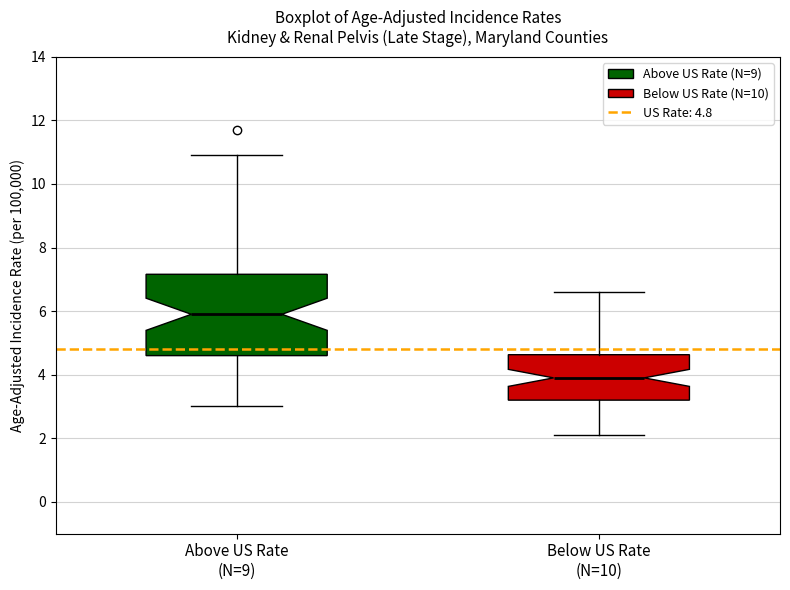

Reading left to right, transcribe this box plot: for each box, give where its median line is, the range the box spans, and where its two whiskers end, as read against the y-axis. The values are not printed on the chart, so give them approximately, as read against the axis.

Above US Rate (N=9): median 6.0, box 4.6 to 7.2, whiskers 3.0 to 11.0
Below US Rate (N=10): median 4.0, box 3.2 to 4.6, whiskers 2.2 to 6.6